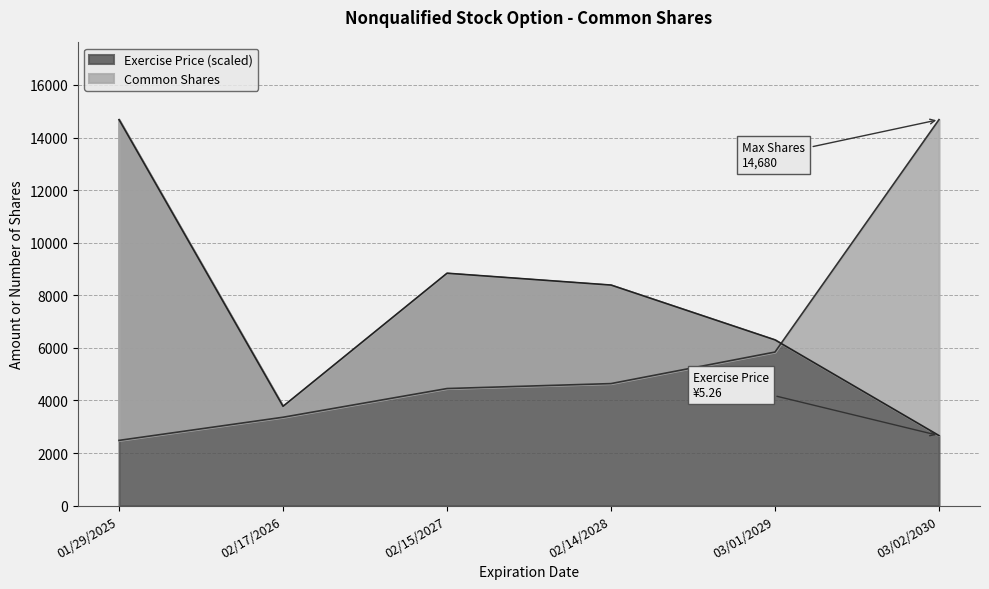

Does the chart display data point markers on the line(s)?

No